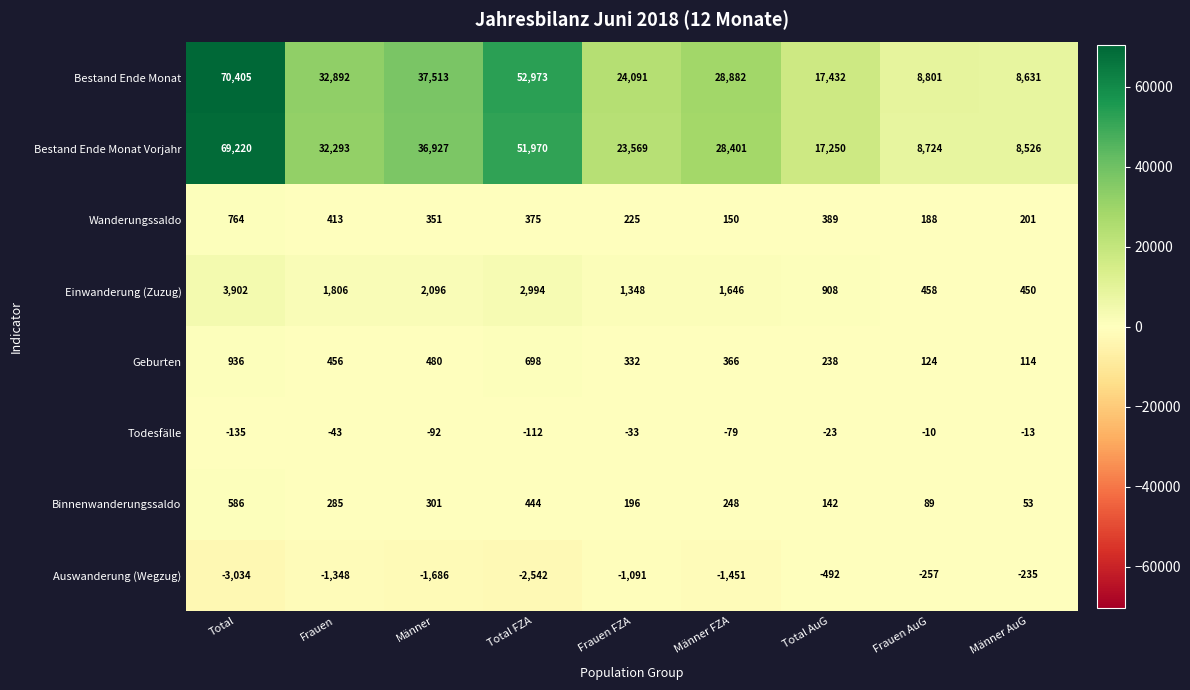

At how many categories does at least one series exceed 6996?

9